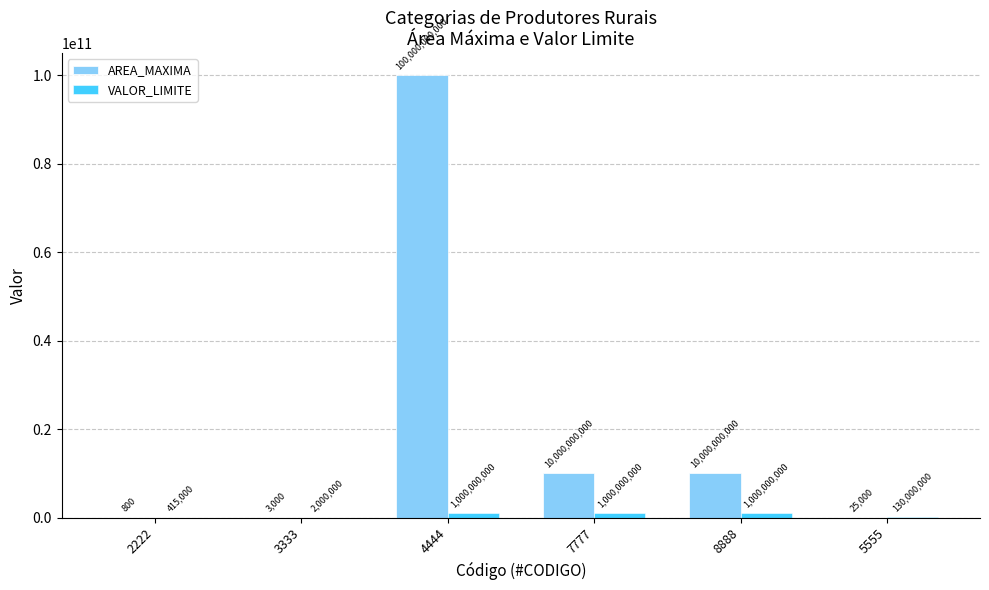

What is the highest value of the AREA_MAXIMA series?

100000000000.0